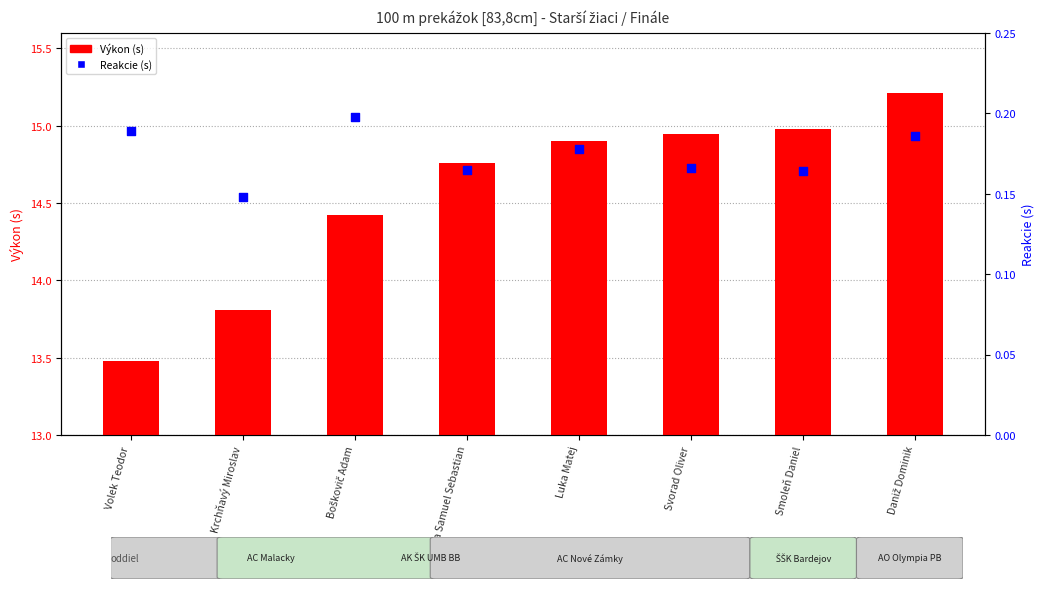

Which series contains the highest Y value?

Výkon (s)